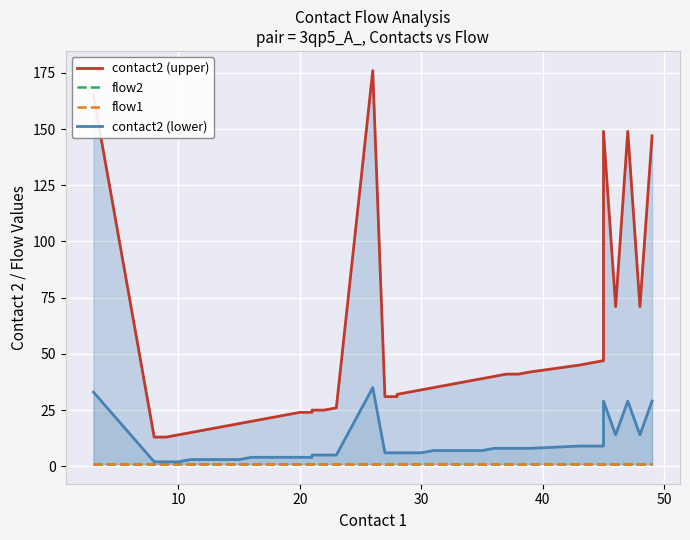

True or false: contact2 (lower) and contact2 (upper) cross at least once.

False